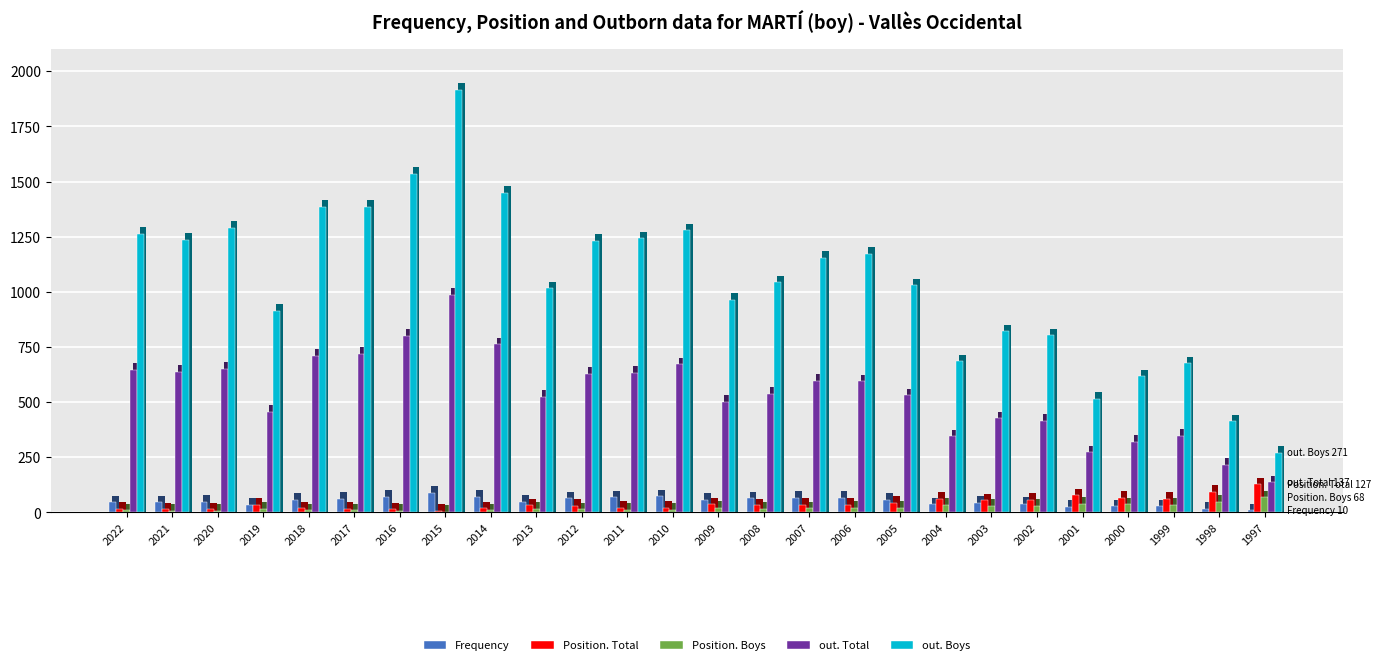

The value of out. Boys at 2006 is 1838. True or false?

False